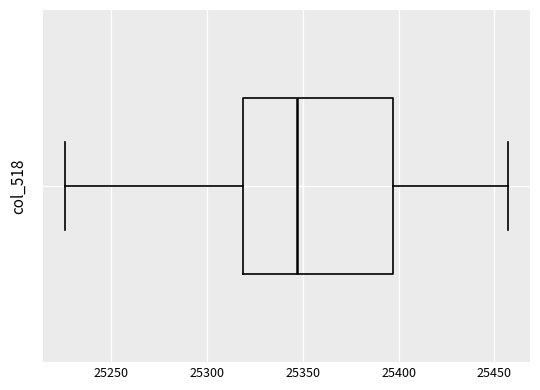

Where is the left edge of the box on the x-axis? The values are not printed on the chart, so give them approximately, as read against the axis.

25320